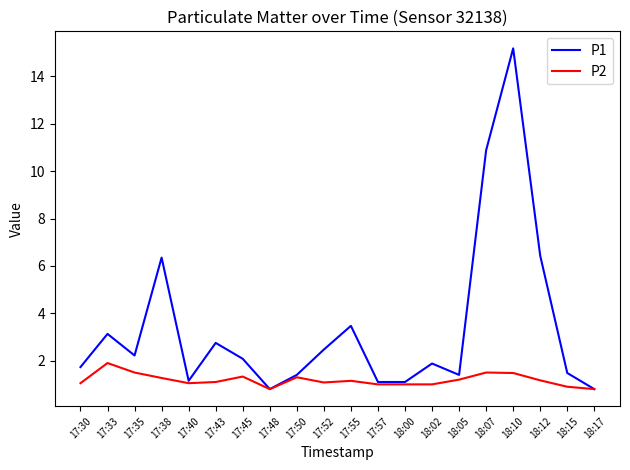

What value does the P2 series have at 18:05?

1.2